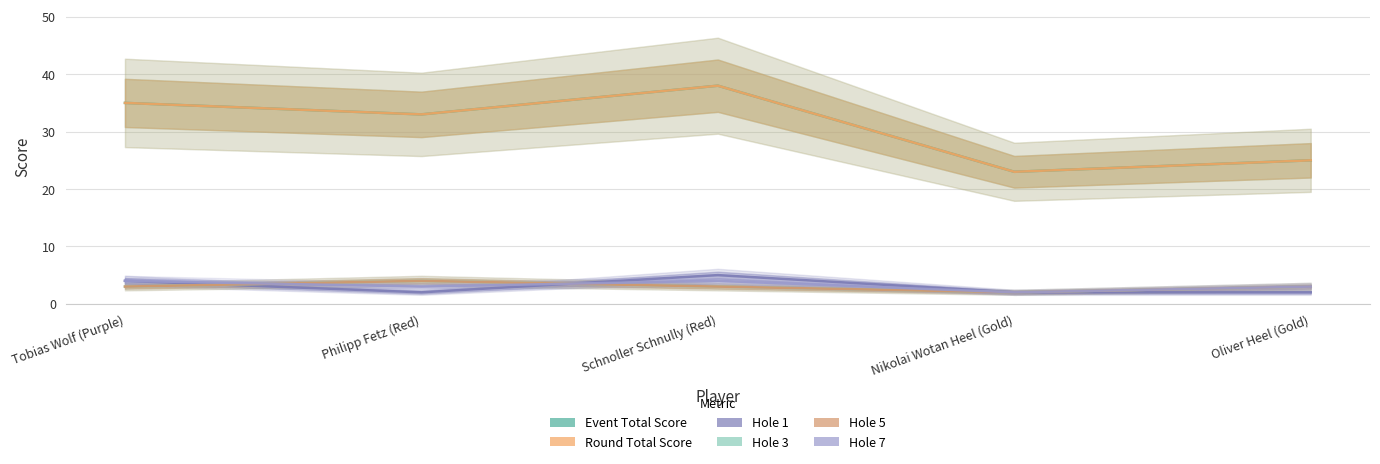

At Tobias Wolf (Purple), list the series in order from largest to smallest.

event_total_score, round_total_score, hole_1, hole_7, hole_3, hole_5